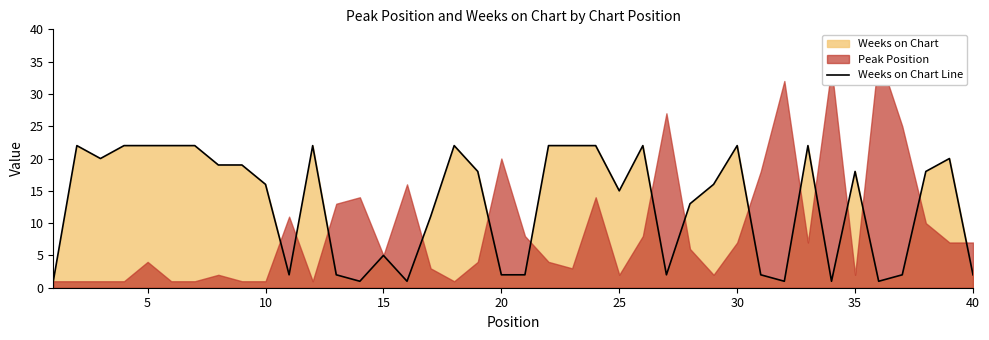

How many values exceed 18?

17